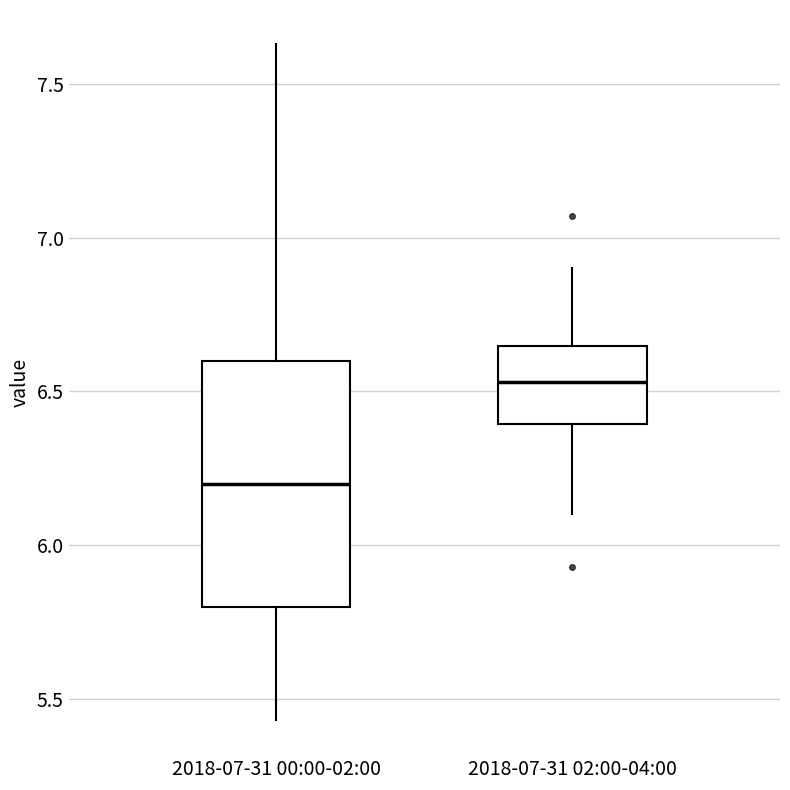

Which box has the highest median line?

2018-07-31 02:00-04:00